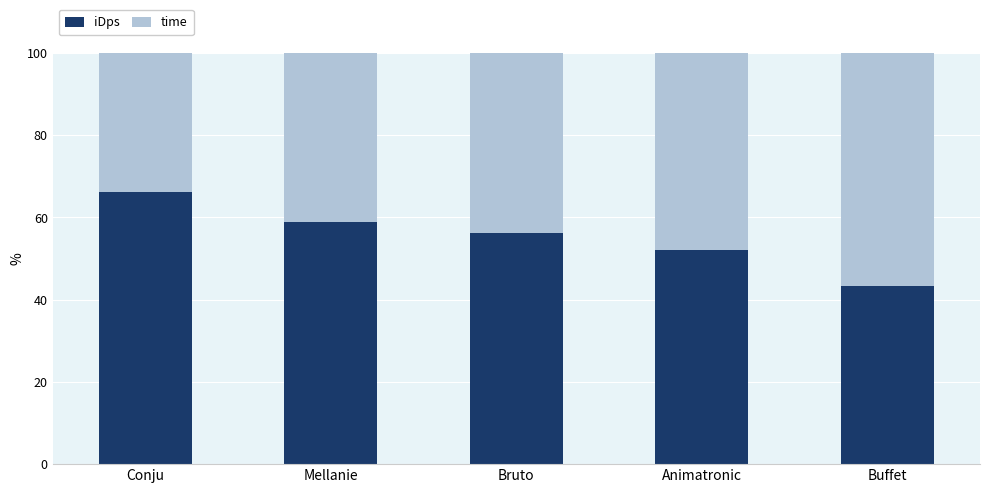

Are the bars horizontal?

No